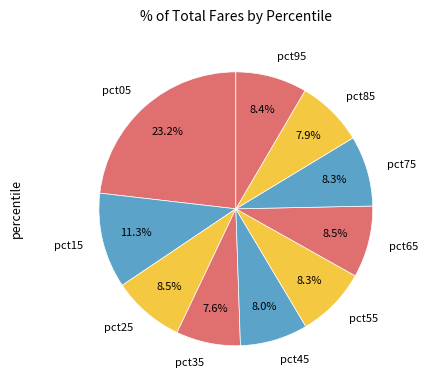

Which category has the biggest portion of the pie?

pct05